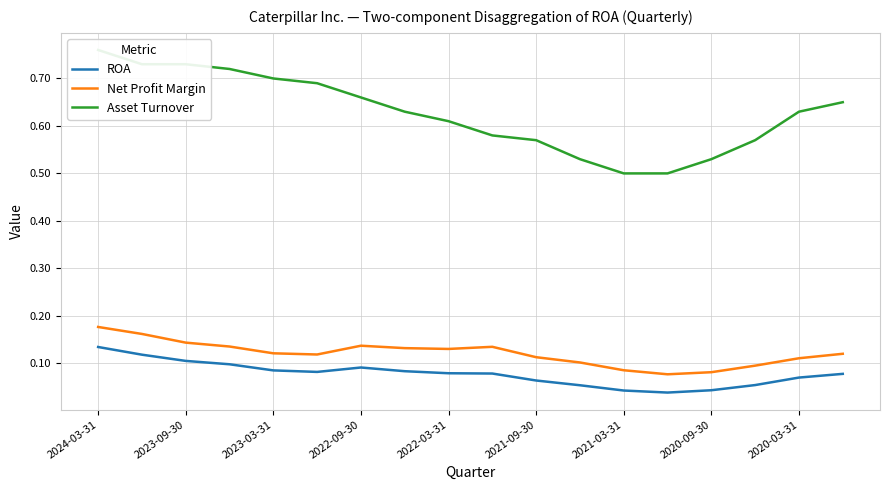

What value does the Asset Turnover series have at 15?

0.6